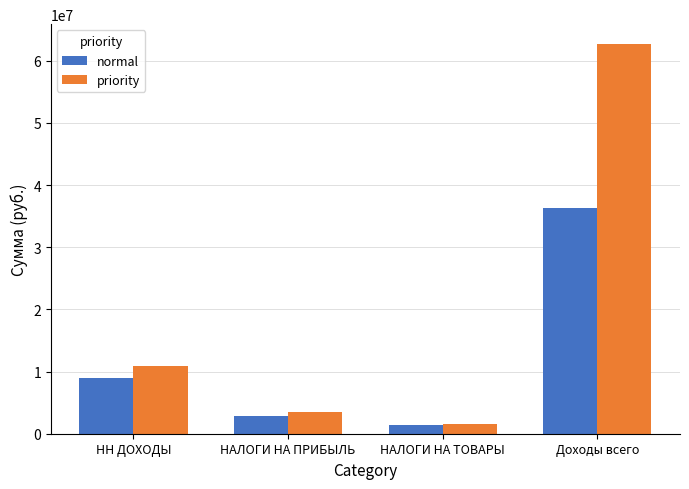

Reading left to right, transcribe all the data shown in this chart.

normal: НН ДОХОДЫ=8986529.5	НАЛОГИ НА ПРИБЫЛЬ=2897429.8	НАЛОГИ НА ТОВАРЫ=1402463.7	Доходы всего=36263970.9
priority: НН ДОХОДЫ=10938693.4	НАЛОГИ НА ПРИБЫЛЬ=3572900.0	НАЛОГИ НА ТОВАРЫ=1504900.0	Доходы всего=62735008.8